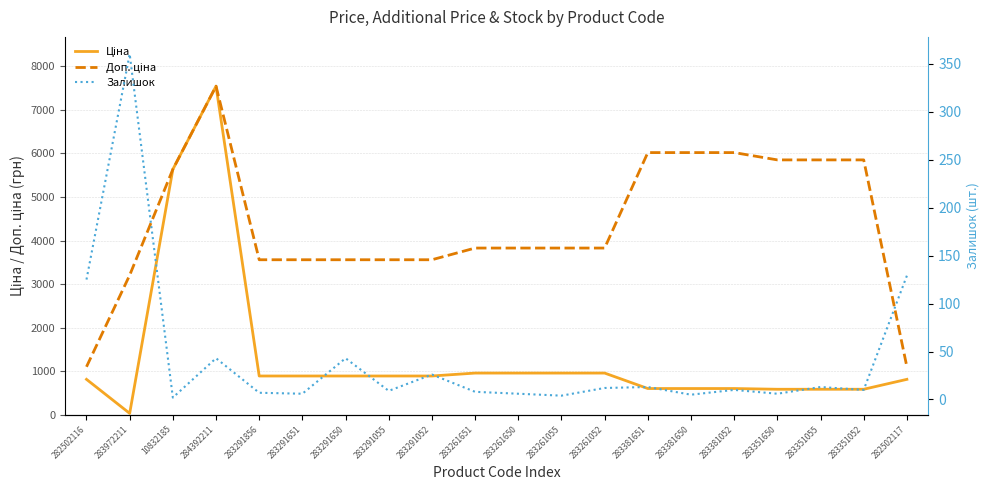

Where is the first local maximum for Залишок?

283972211